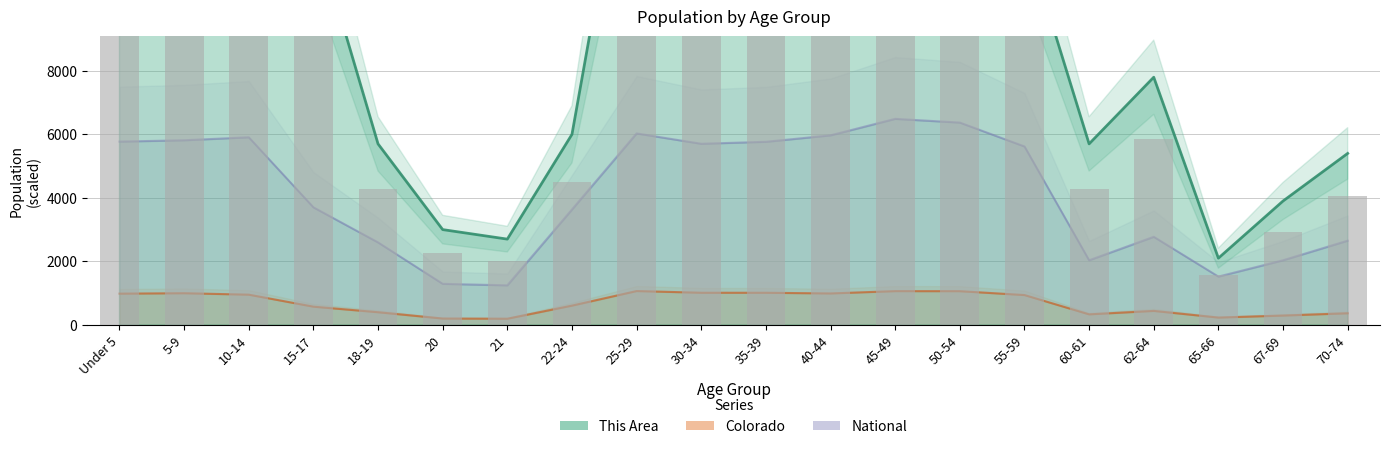

Reading left to right, extract all data points from this chart.

This Area: 21600.0	20100.0	24600.0	12600.0	5700.0	3000.0	2700.0	6000.0	17400.0	20100.0	15900.0	19800.0	18600.0	18900.0	12300.0	5700.0	7800.0	2100.0	3900.0	5400.0
Colorado: 982.7	996.0	950.4	572.5	397.4	198.4	192.5	605.1	1064.2	1010.9	1010.3	988.7	1061.8	1060.2	938.2	330.4	438.9	229.0	292.4	364.2
National: 5771.8	5813.9	5907.8	3701.2	2596.0	1291.2	1244.1	3632.2	6029.1	5703.5	5765.6	5968.8	6488.2	6370.9	5618.5	2032.5	2772.6	1520.0	2033.0	2650.9